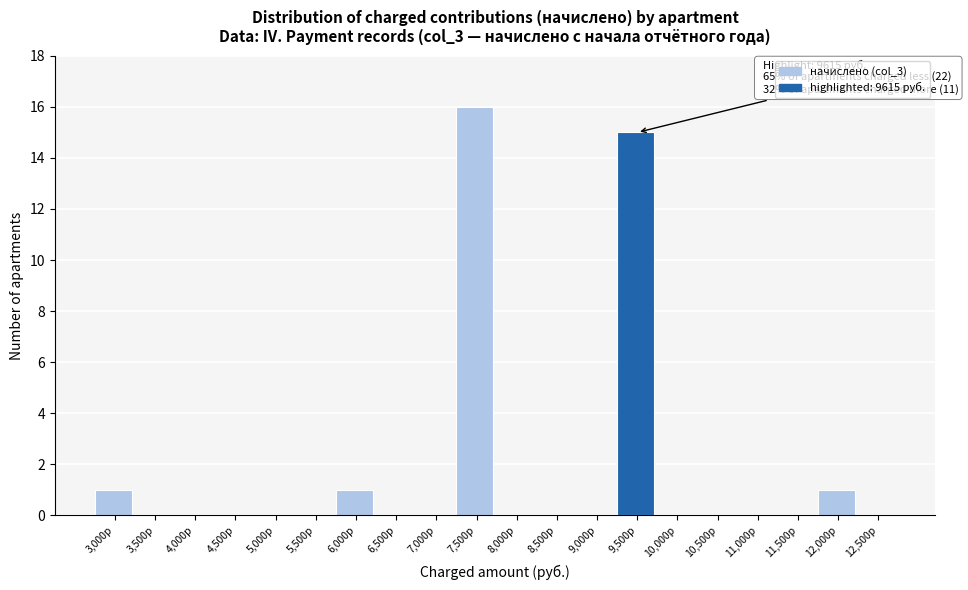

Reading left to right, transcribe all the data shown in this chart.

3,000р=1	3,500р=0	4,000р=0	4,500р=0	5,000р=0	5,500р=0	6,000р=1	6,500р=0	7,000р=0	7,500р=16	8,000р=0	8,500р=0	9,000р=0	9,500р=15	10,000р=0	10,500р=0	11,000р=0	11,500р=0	12,000р=1	12,500р=0